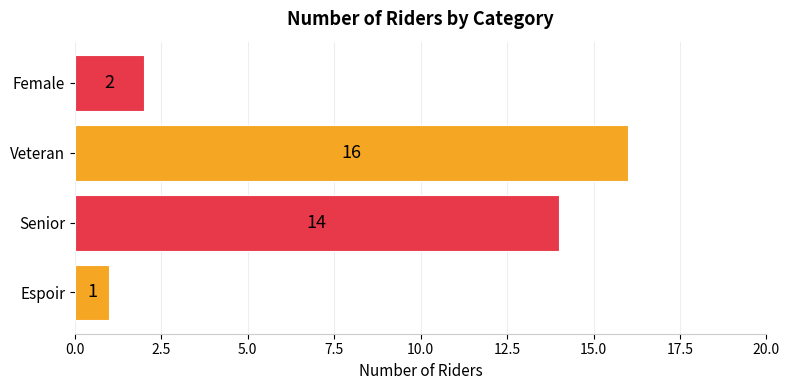

How many values are below 14?

2